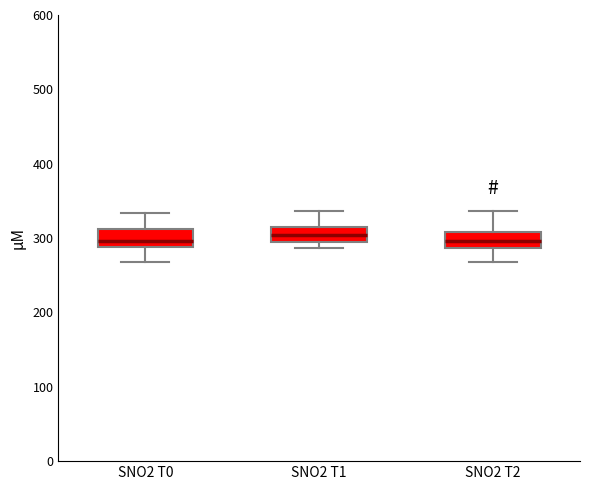

Reading left to right, transcribe this box plot: for each box, give where its median line is, the range the box spans, and where its two whiskers end, as read against the y-axis. The values are not printed on the chart, so give them approximately, as read against the axis.

SNO2 T0: median 300, box 290 to 310, whiskers 270 to 330
SNO2 T1: median 300 (inside the box), box 300 to 320, whiskers 290 to 340
SNO2 T2: median 300, box 290 to 310, whiskers 270 to 340